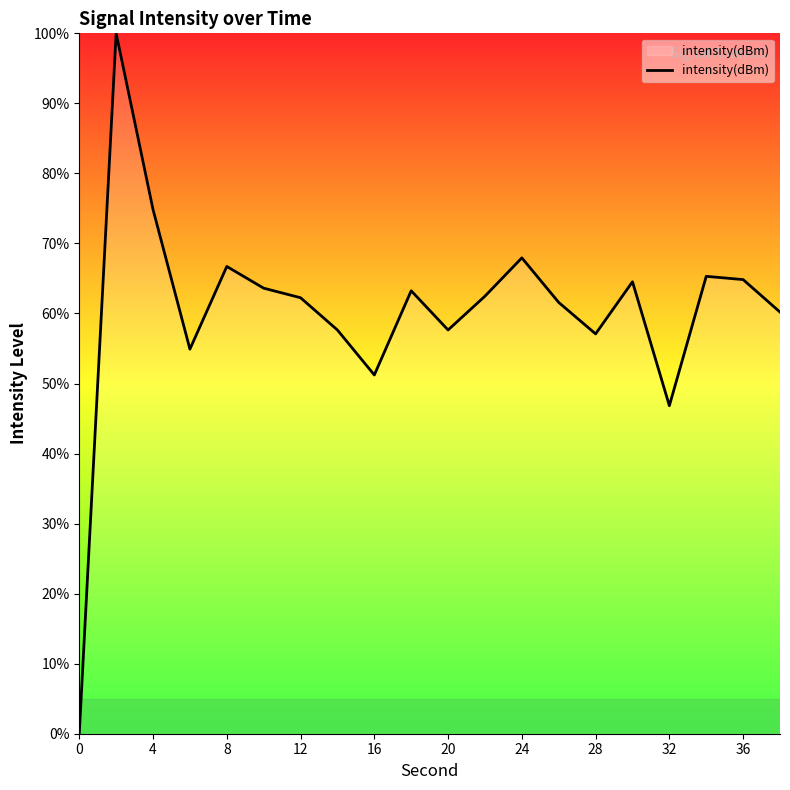

What is the maximum value shown in the chart?

100.0